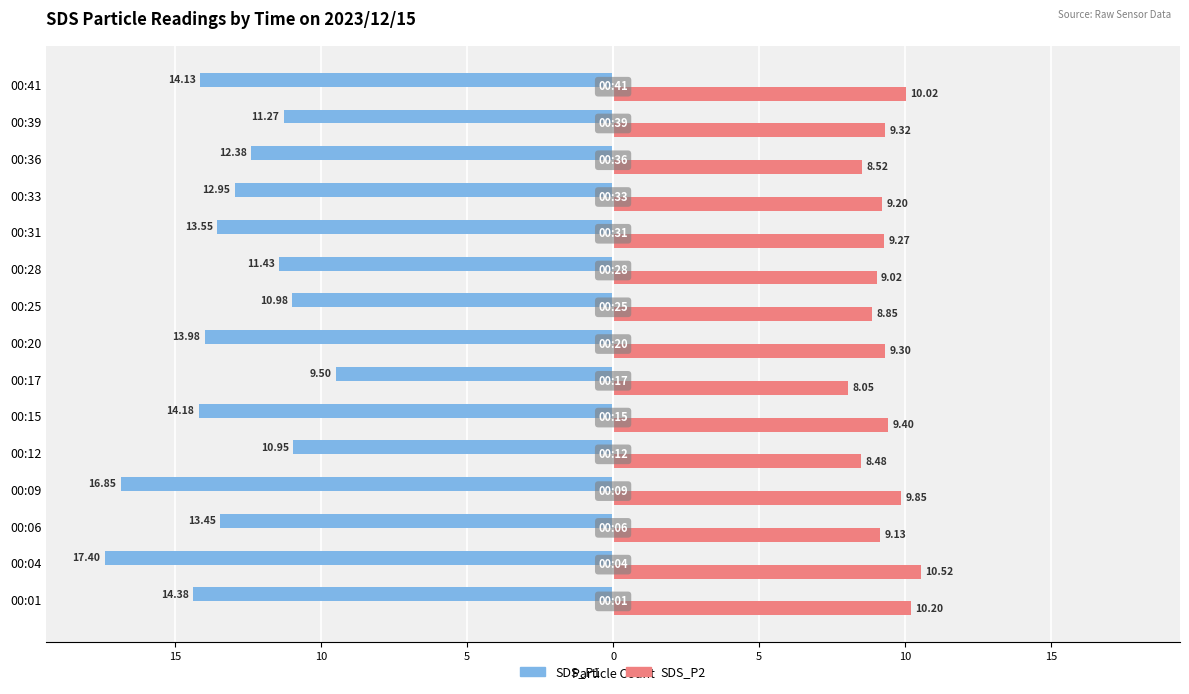

What are all the series names shown in the legend?

SDS_P1, SDS_P2